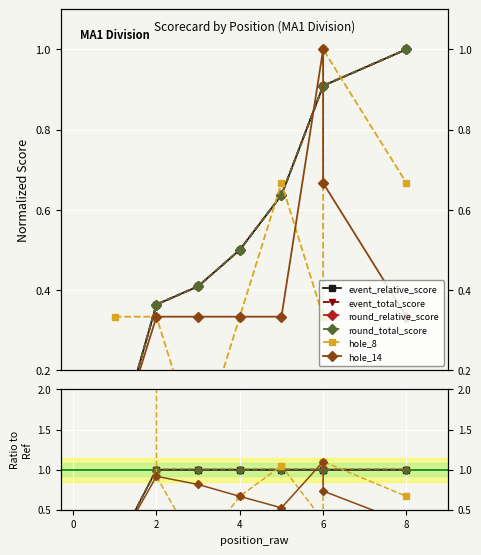

What is the highest value of the event_relative_score series?

1.0